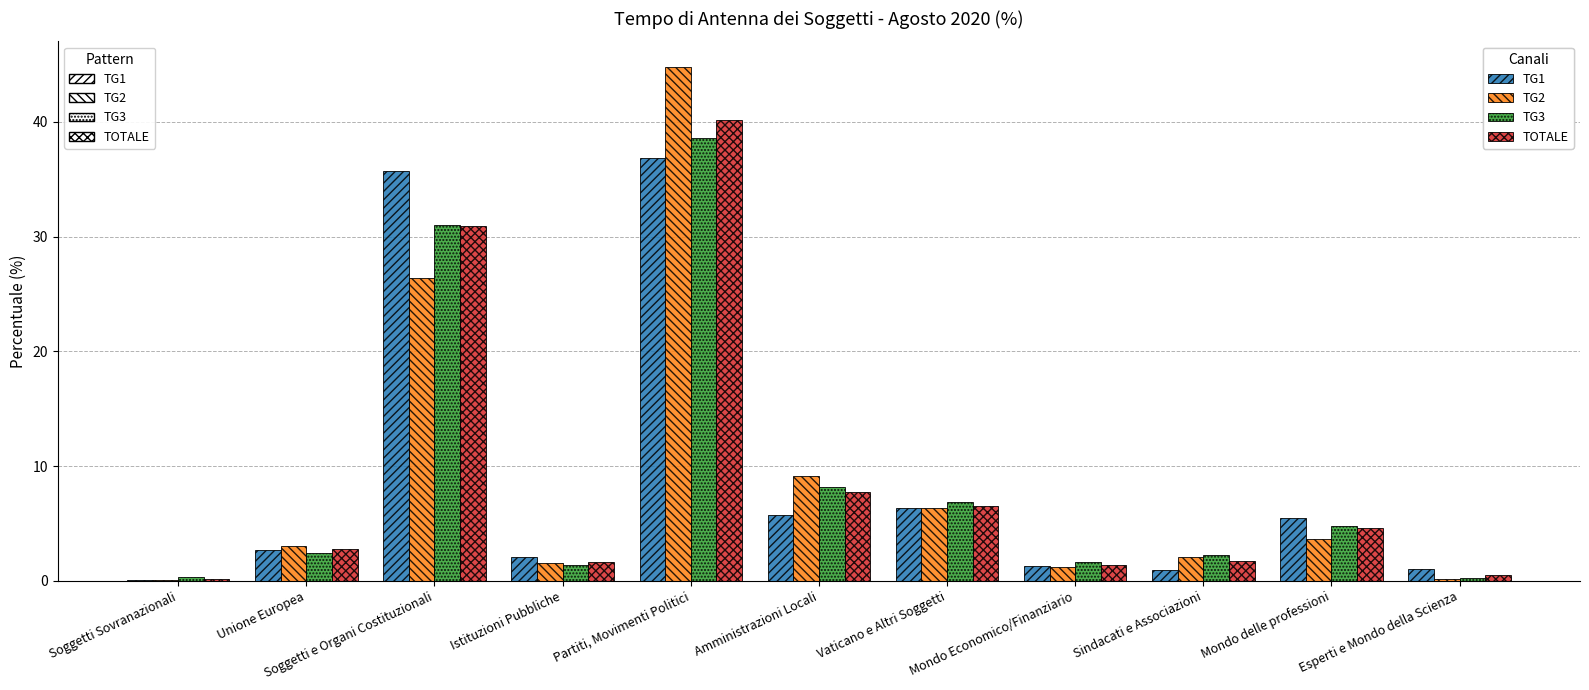

What is the total value across all series at Istituzioni Pubbliche?

6.6